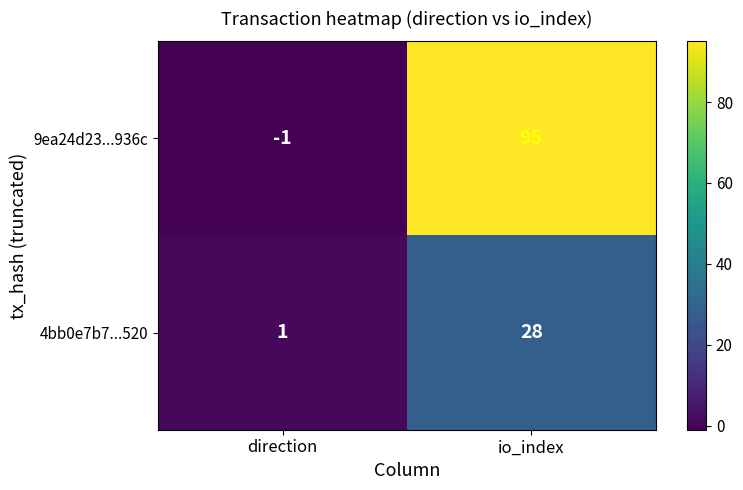

At which category is the sum across all series the highest?

io_index